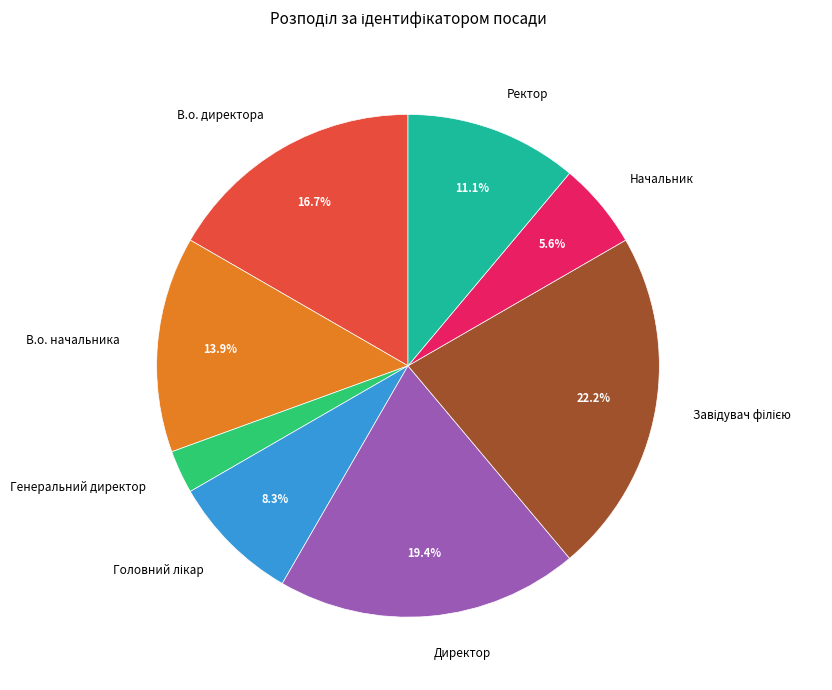

What percentage is NOT represented by В.о. директора?

83.3%